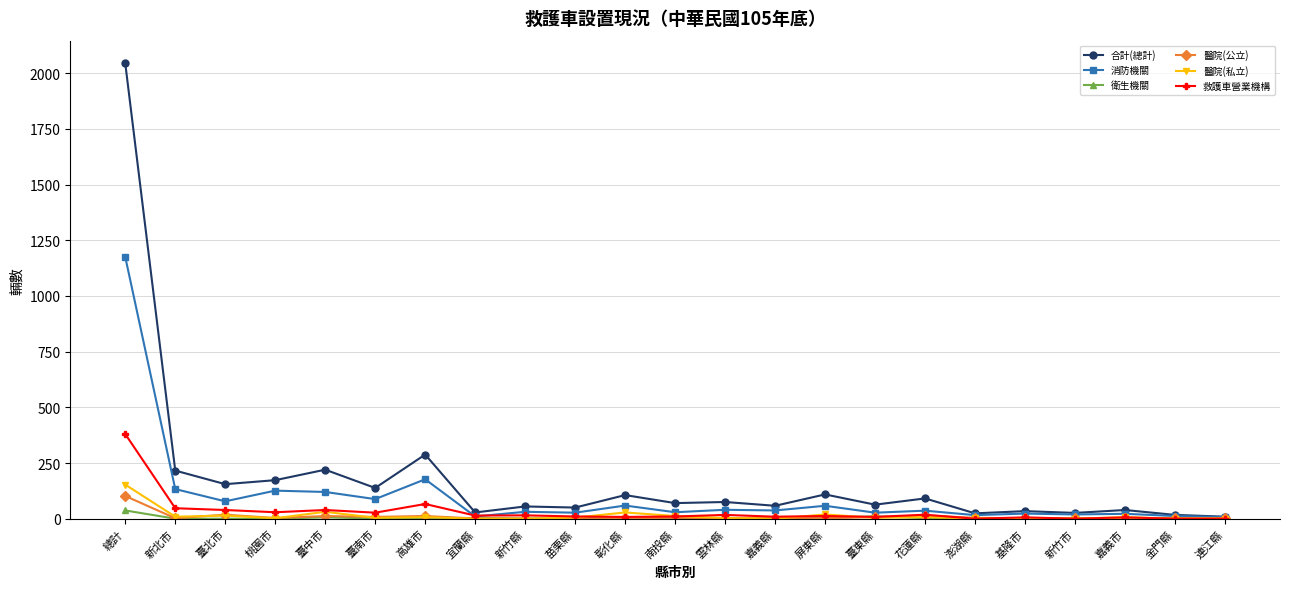

Which series has the largest total across all categories?

合計(總計)